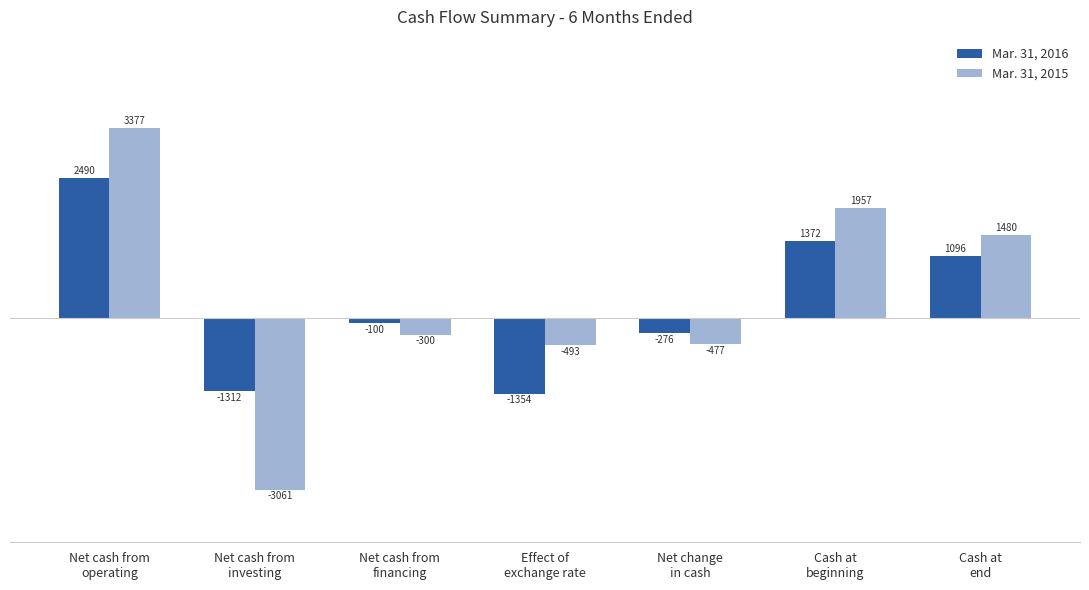

How many groups of bars are there?

7